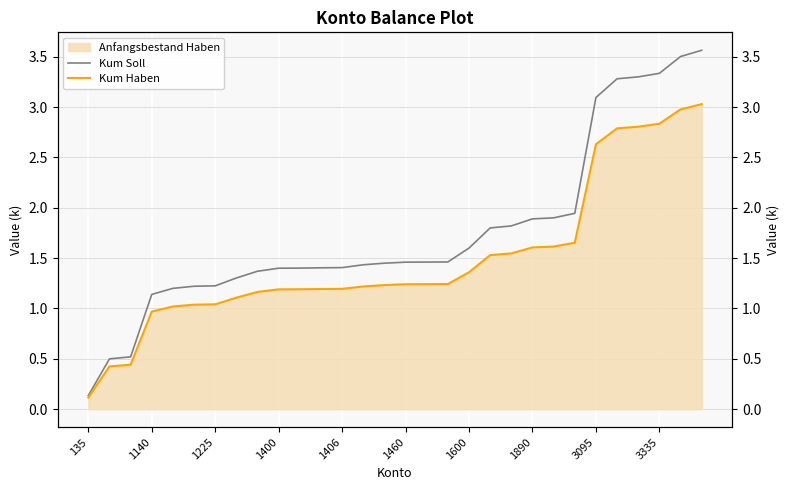

What is the difference between the maximum and minimum values in the Kum Soll series?

3.4